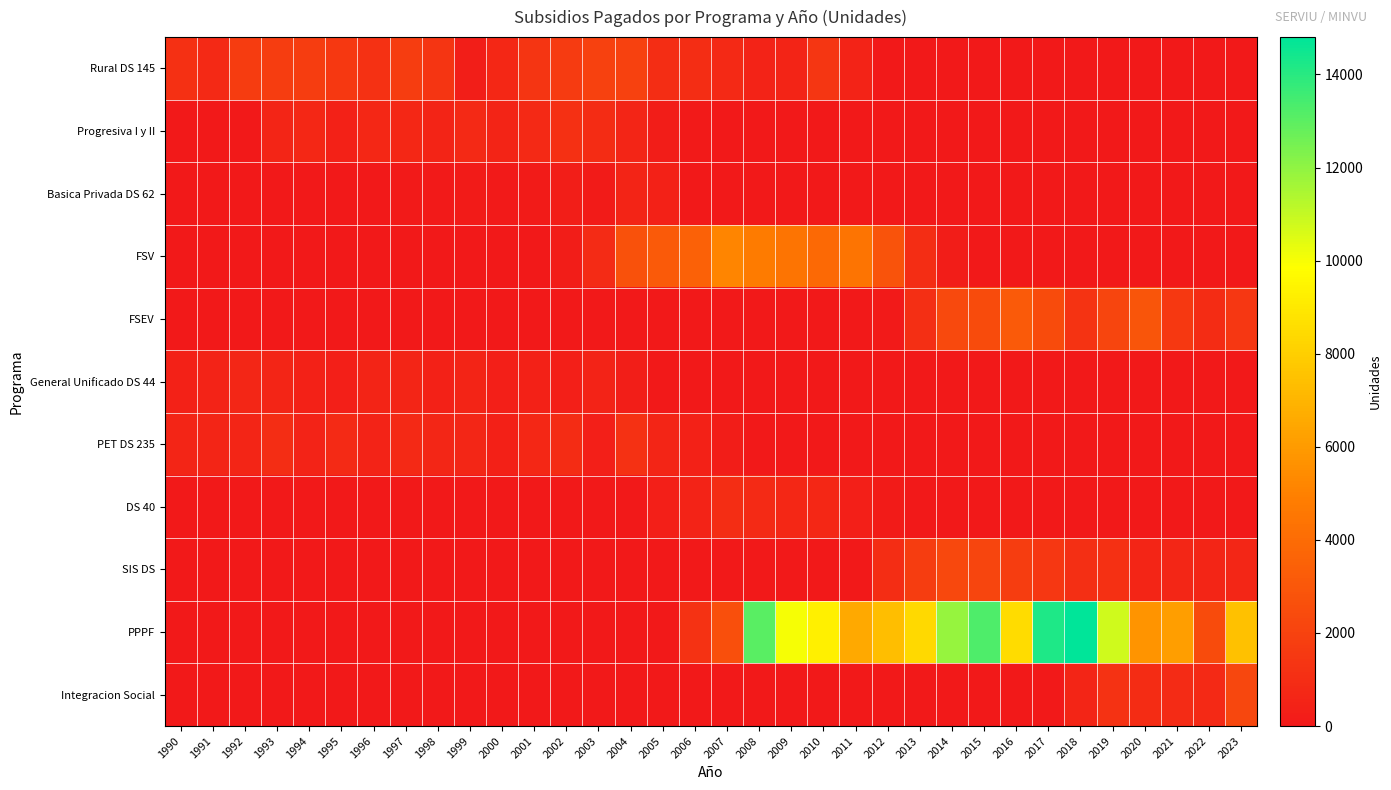

Between 2012 and 2017, which is larger?

2012